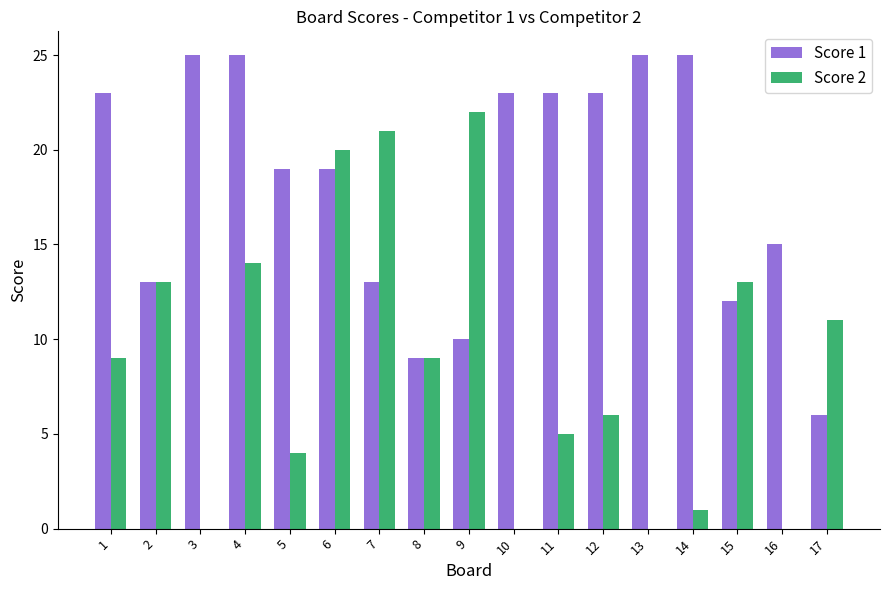

At which label does Score 2 reach its peak?

9